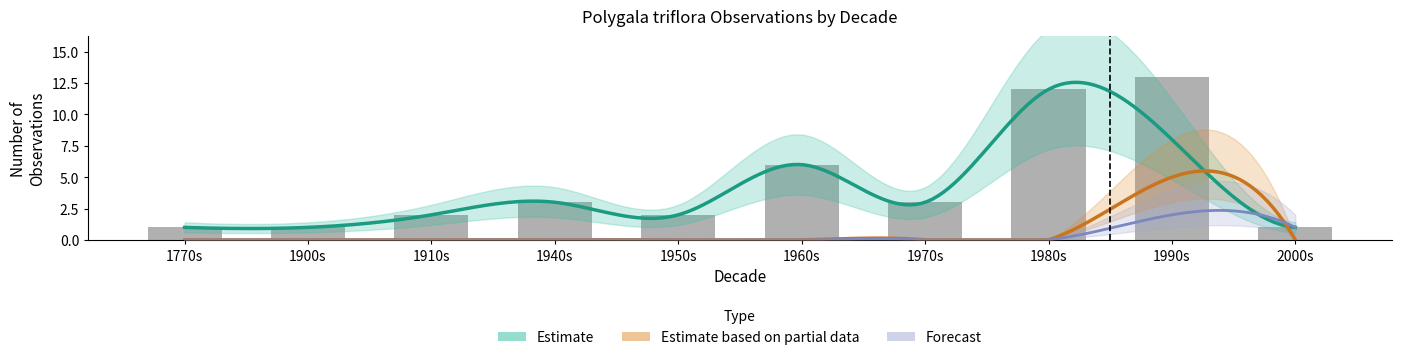

Which series has the widest spread of values?

Estimate